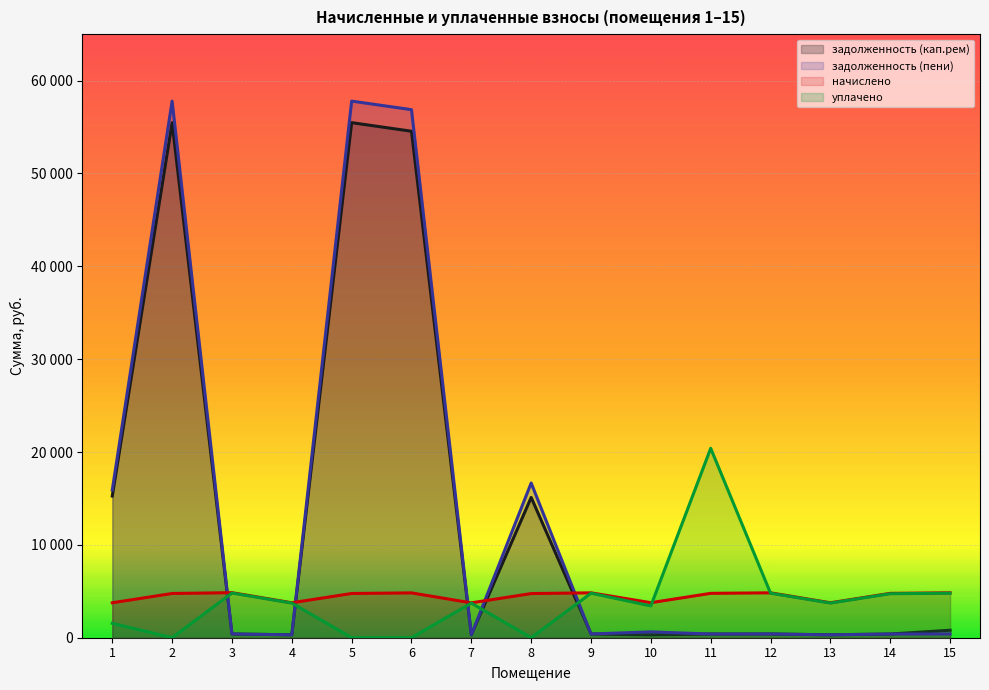

What is the greatest value displayed?

57791.2